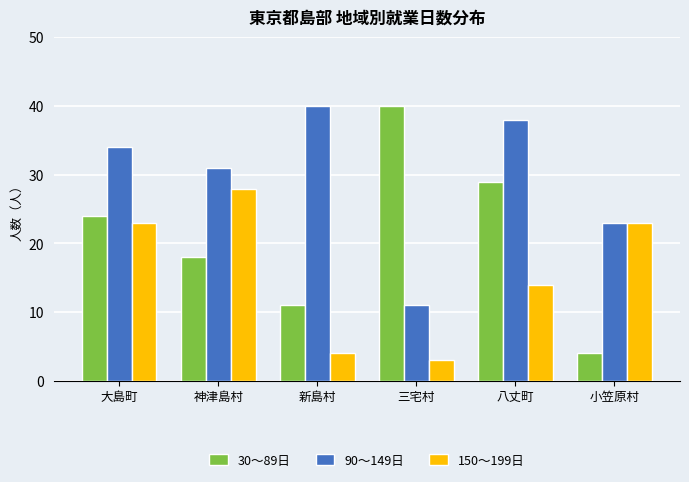

At 大島町, list the series in order from smallest to largest.

150〜199日, 30〜89日, 90〜149日